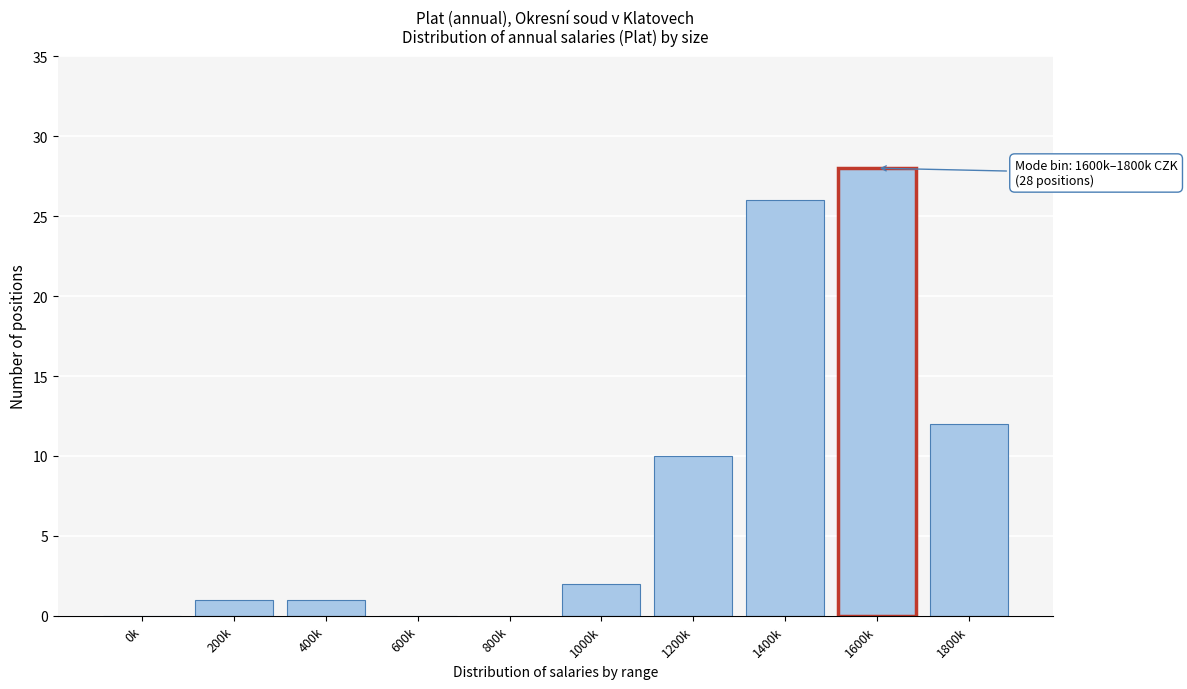

Reading left to right, transcribe all the data shown in this chart.

0k=0	200k=1	400k=1	600k=0	800k=0	1000k=2	1200k=10	1400k=26	1600k=28	1800k=12